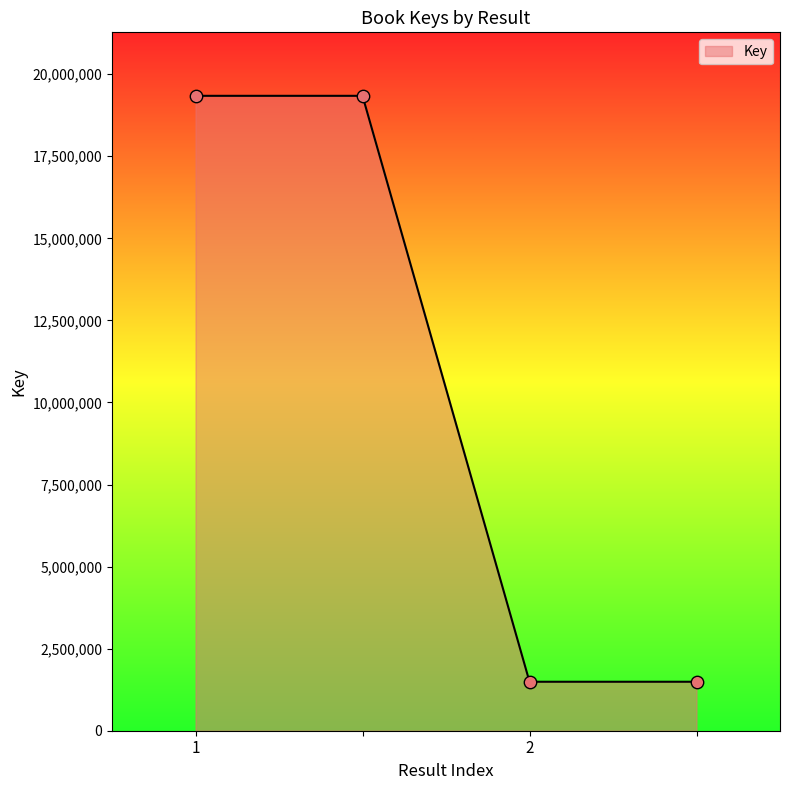

True or false: there are more than 2 points higher than both neighbors.

False